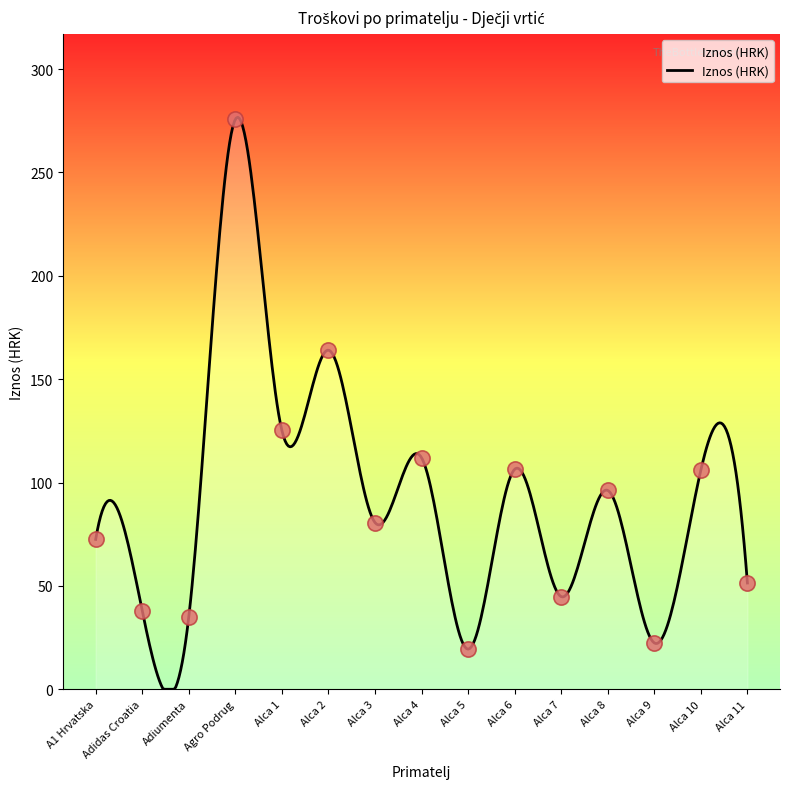

Which has a higher value, Alca 2 or Alca 5?

Alca 2